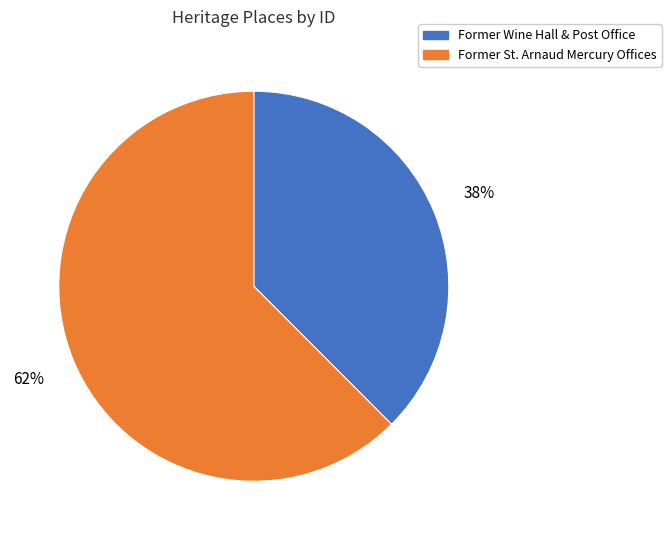

The Former St. Arnaud Mercury Offices slice represents 62% of the pie. True or false?

True